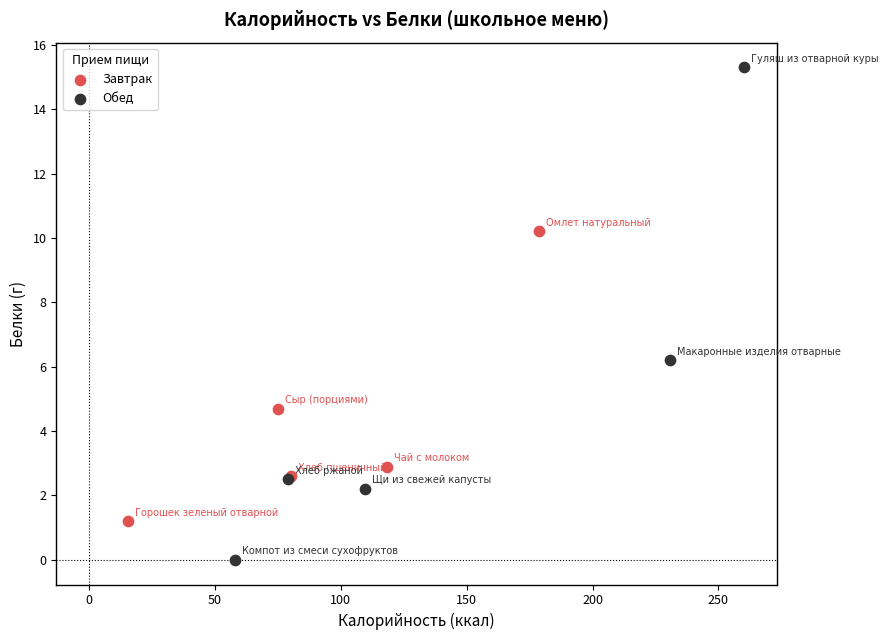

Which series reaches the minimum Y coordinate?

Обед